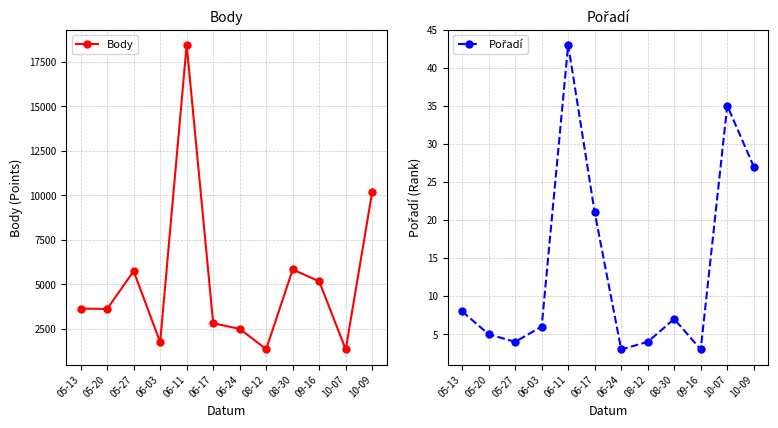

True or false: Body and Pořadí cross at least once.

False